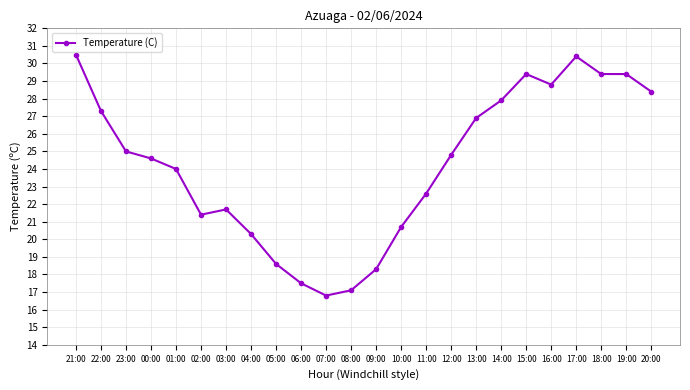

How many lines are shown in the chart?

1